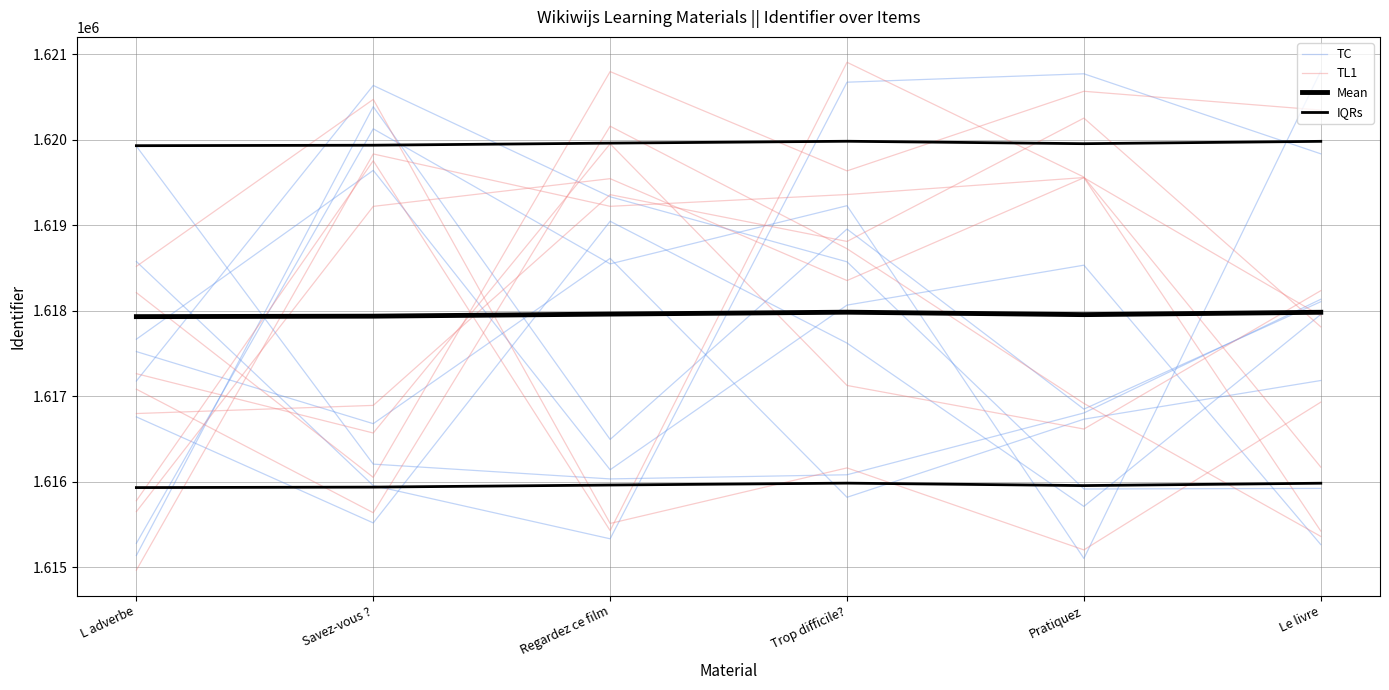

What is the average value of the Mean series?

1617957.5